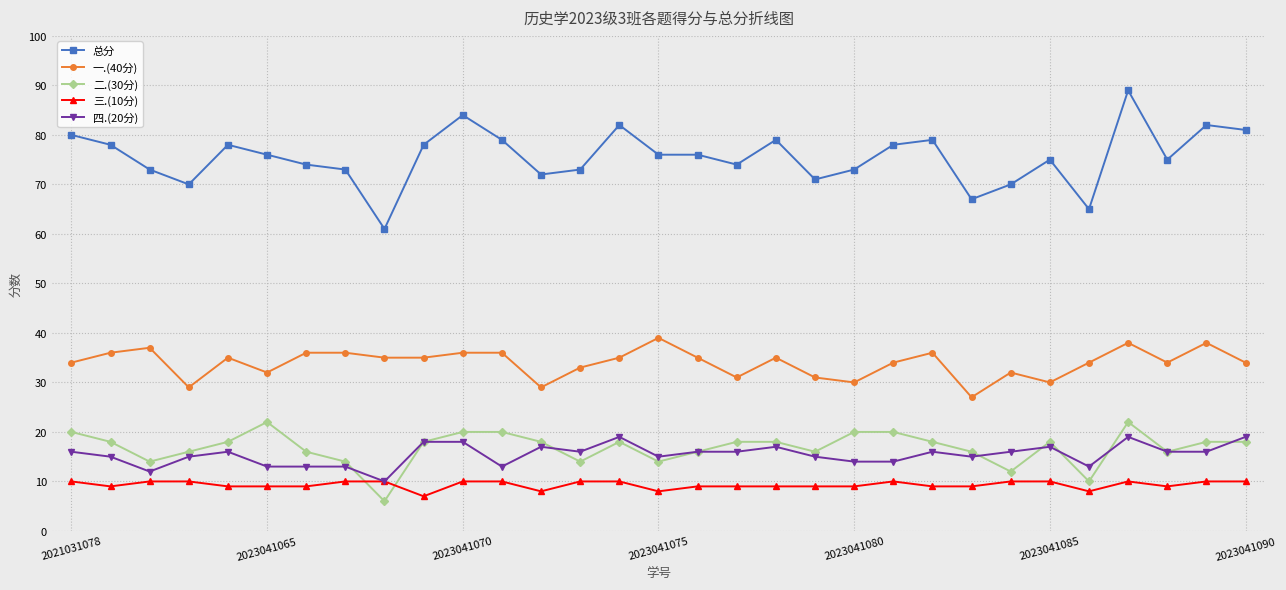

Count the number of categories in the chart.

31